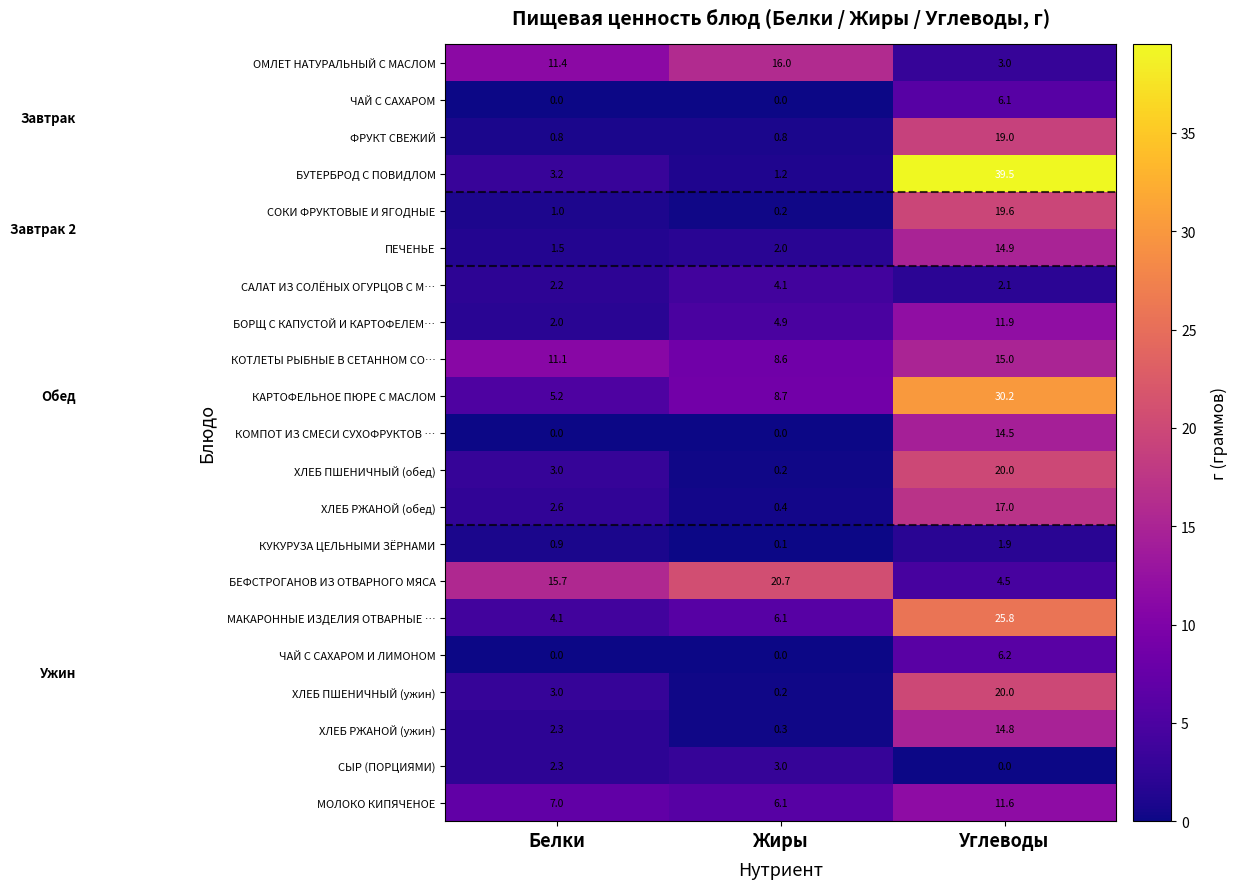

Is it true that ПЕЧЕНЬЕ equals 1.1 at Жиры?

False